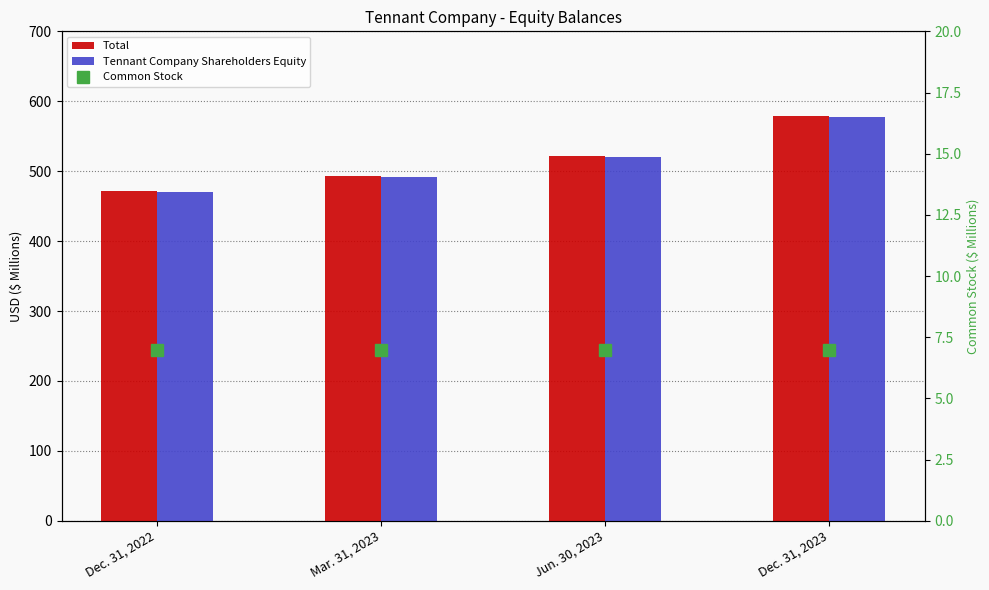

The value of Total at Dec. 31, 2022 is 319.9. True or false?

False